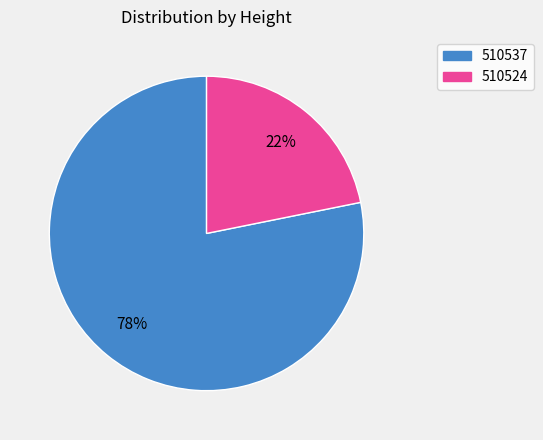

Do 510537 and 510524 together represent more than half of the pie?

Yes